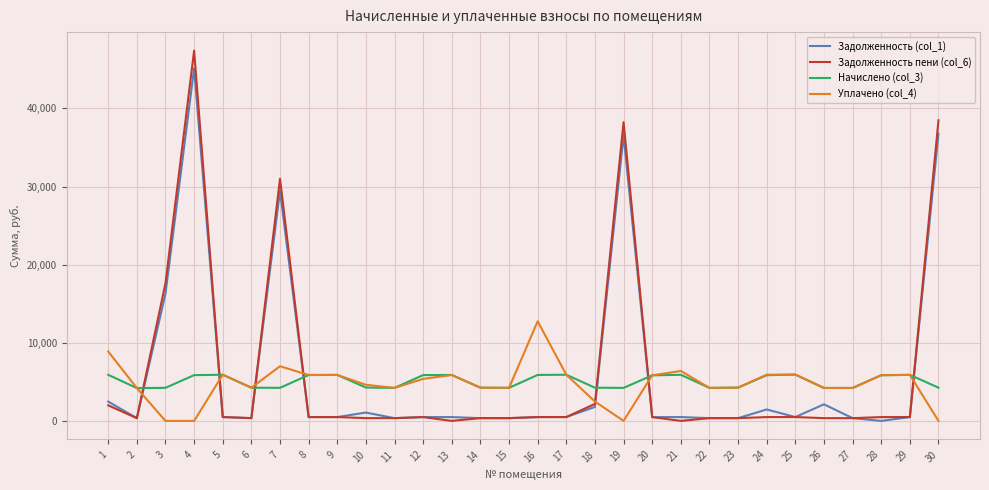

At which label is Задолженность пени (col_6) closest to 23701?

3